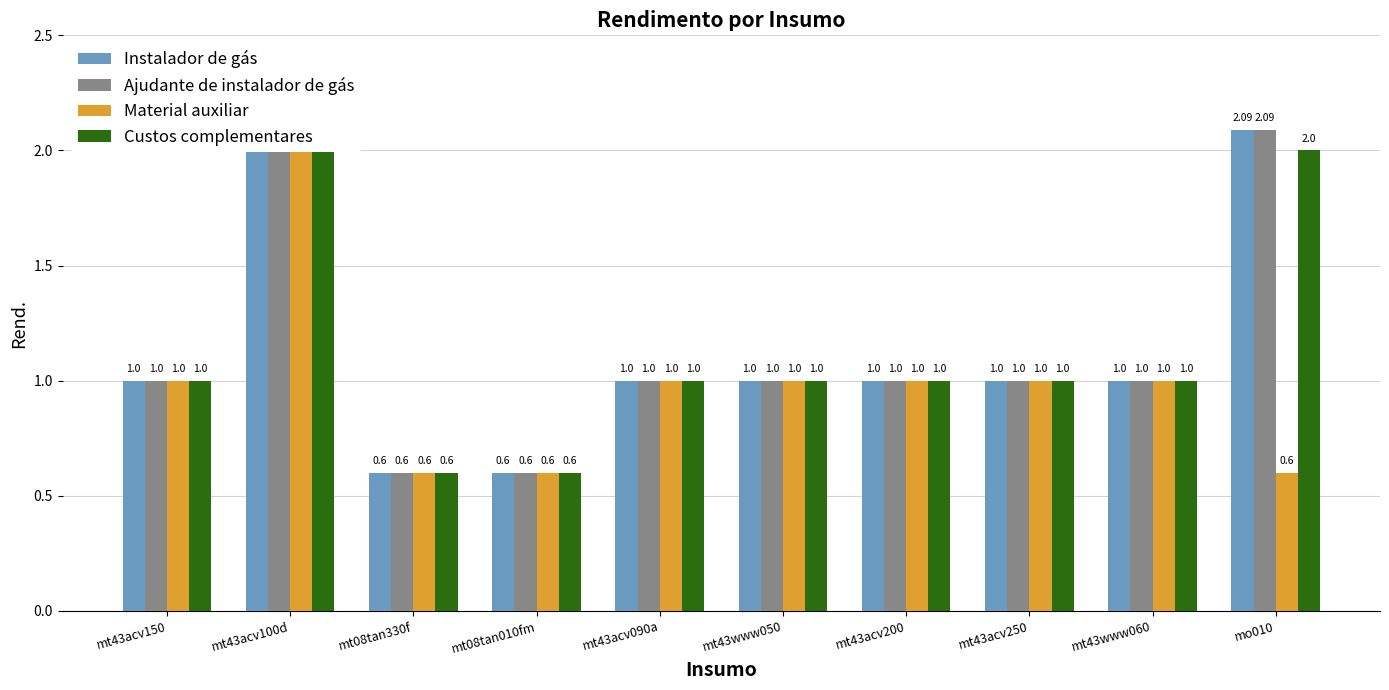

Rank the categories by Material auxiliar value from lowest to highest.

mt08tan330f, mt08tan010fm, mo010, mt43acv150, mt43acv090a, mt43www050, mt43acv200, mt43acv250, mt43www060, mt43acv100d